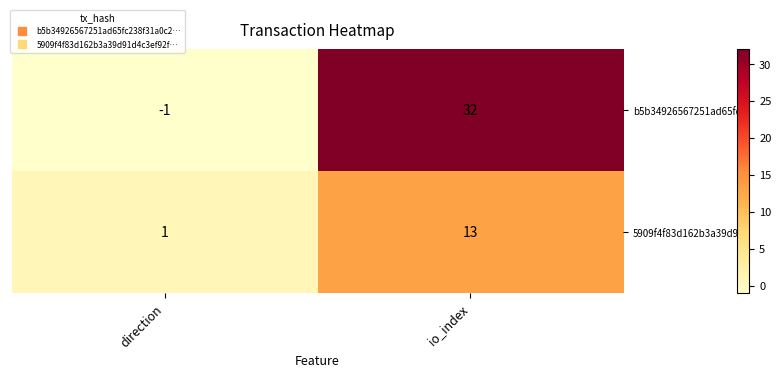

Is it true that b5b34926567251ad65fc… equals 32 at io_index?

True